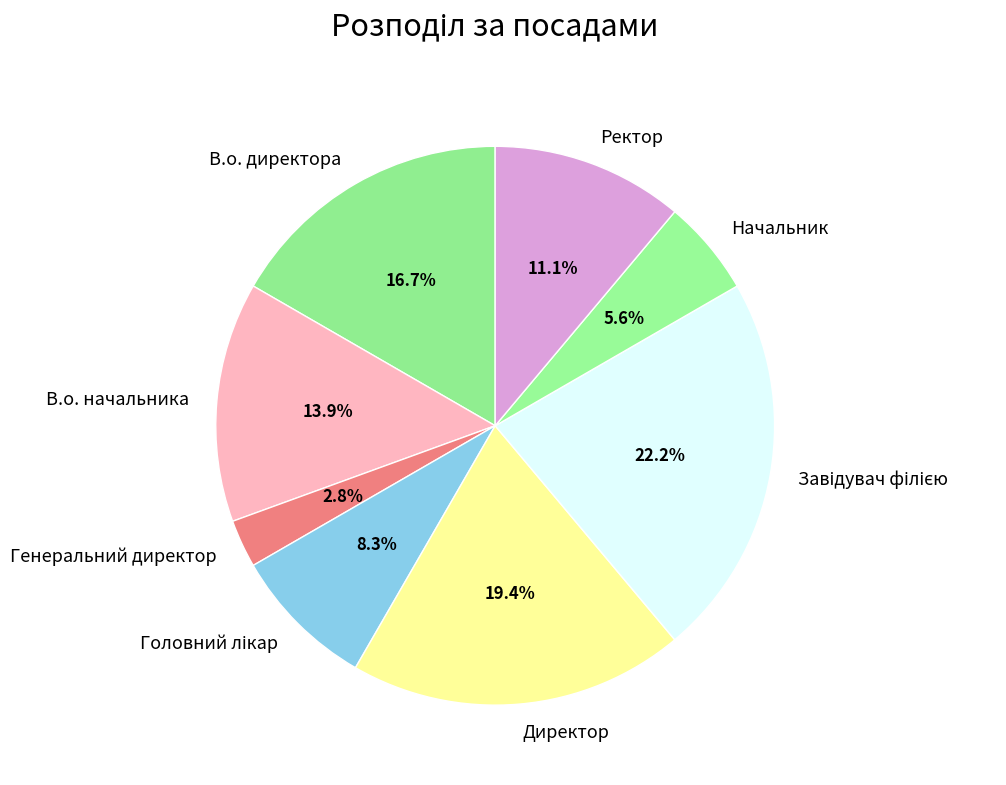

To the nearest percent, what is the average slice percentage?

12%